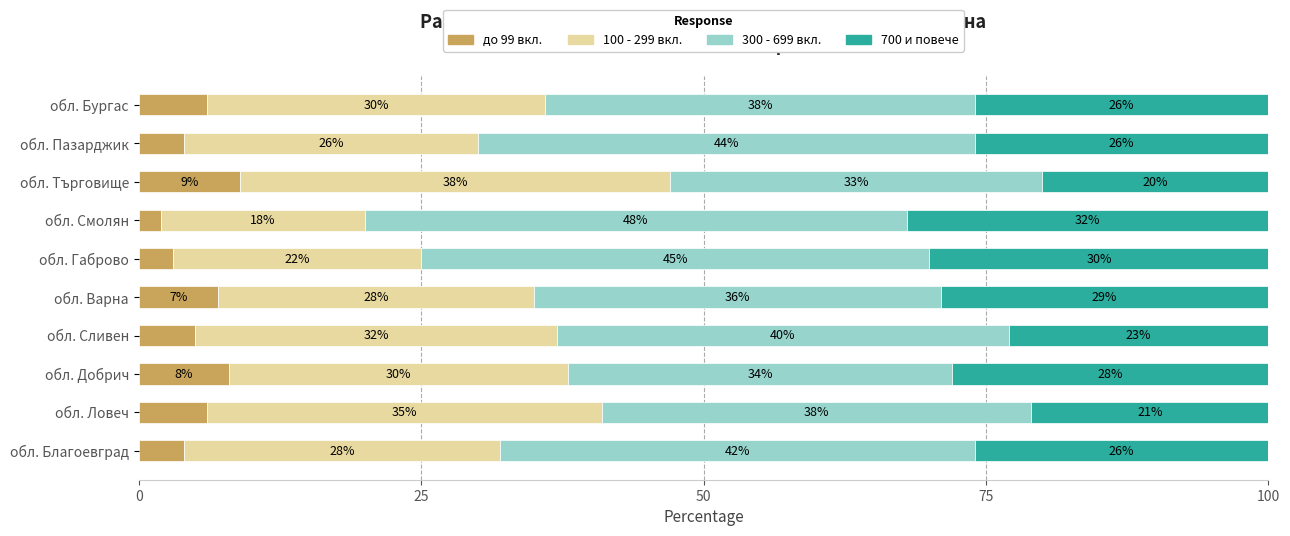

What are all the series names shown in the legend?

до 99 вкл., 100 - 299 вкл., 300 - 699 вкл., 700 и повече